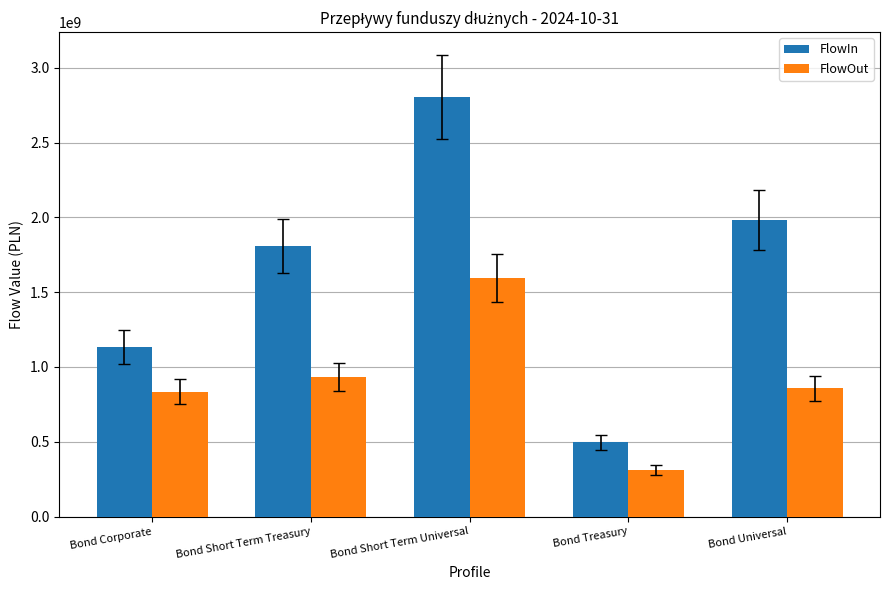

The FlowIn series shows 1629026424.5 at Bond Corporate. True or false?

False